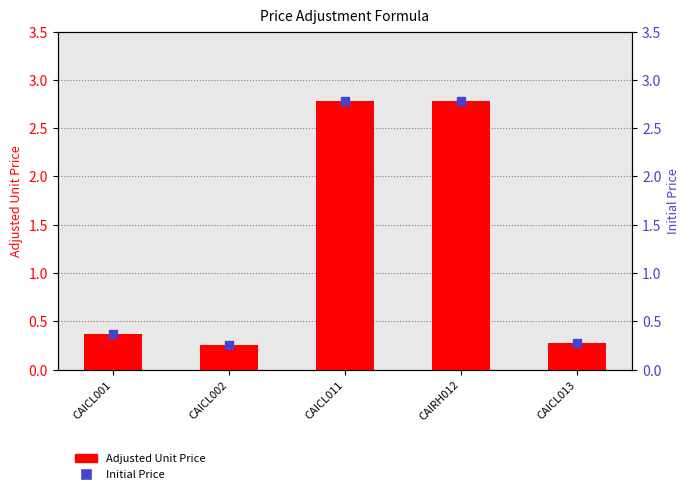

Which series has the widest spread of Y values?

Adjusted Unit Price